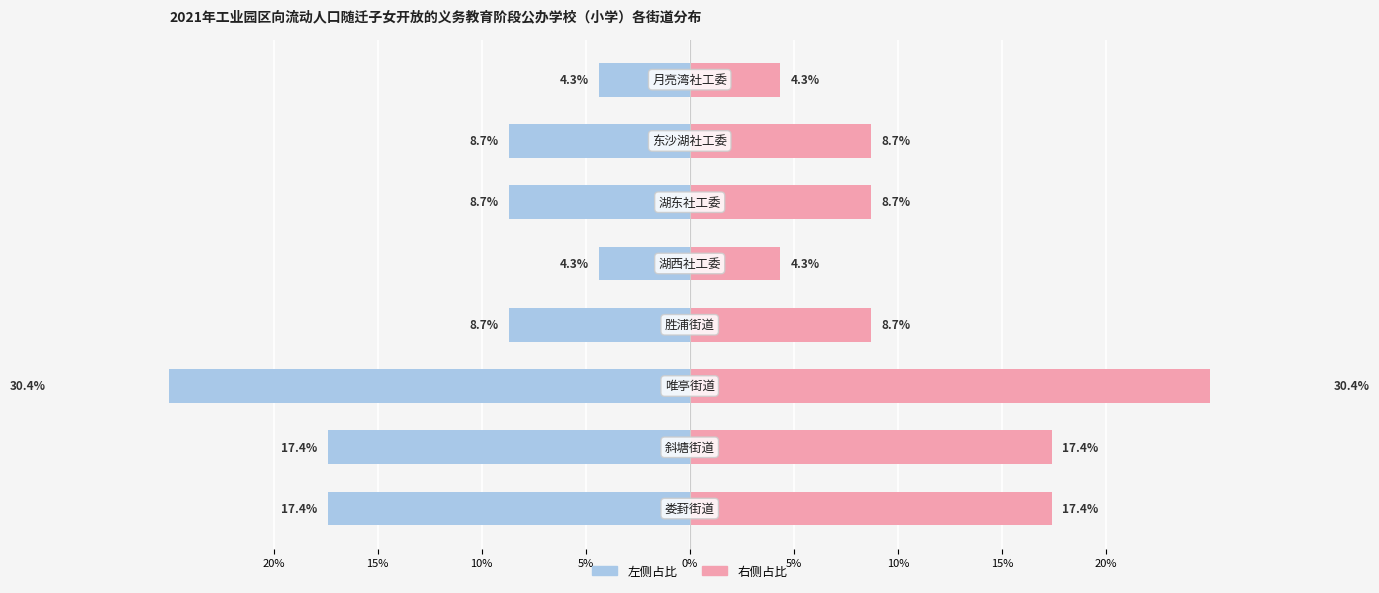

True or false: 学校占比（左侧） has a value of -30.4 at 10%.

True